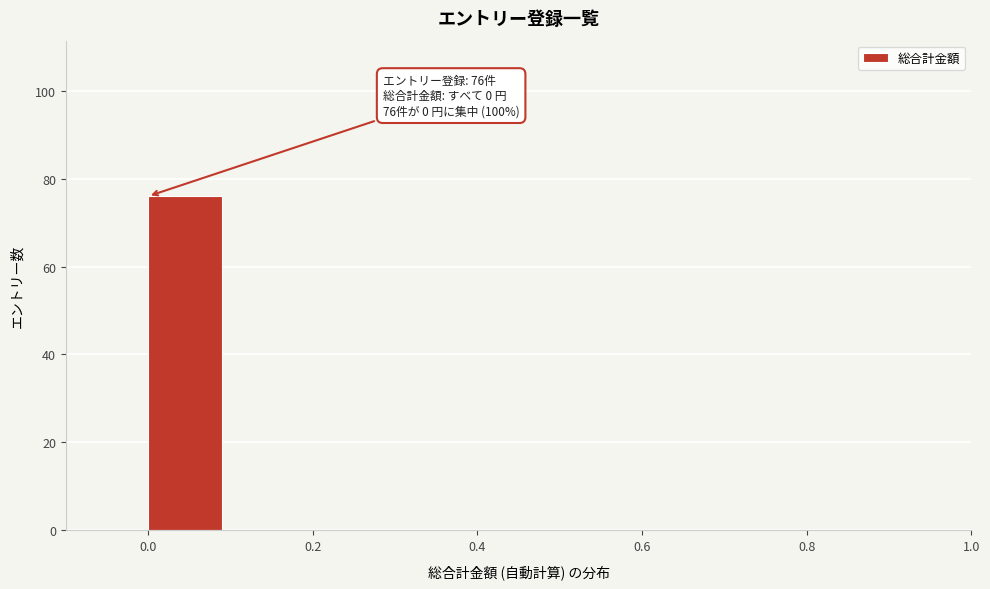

Which range on the x-axis has the tallest bar?

0.0 to 0.1